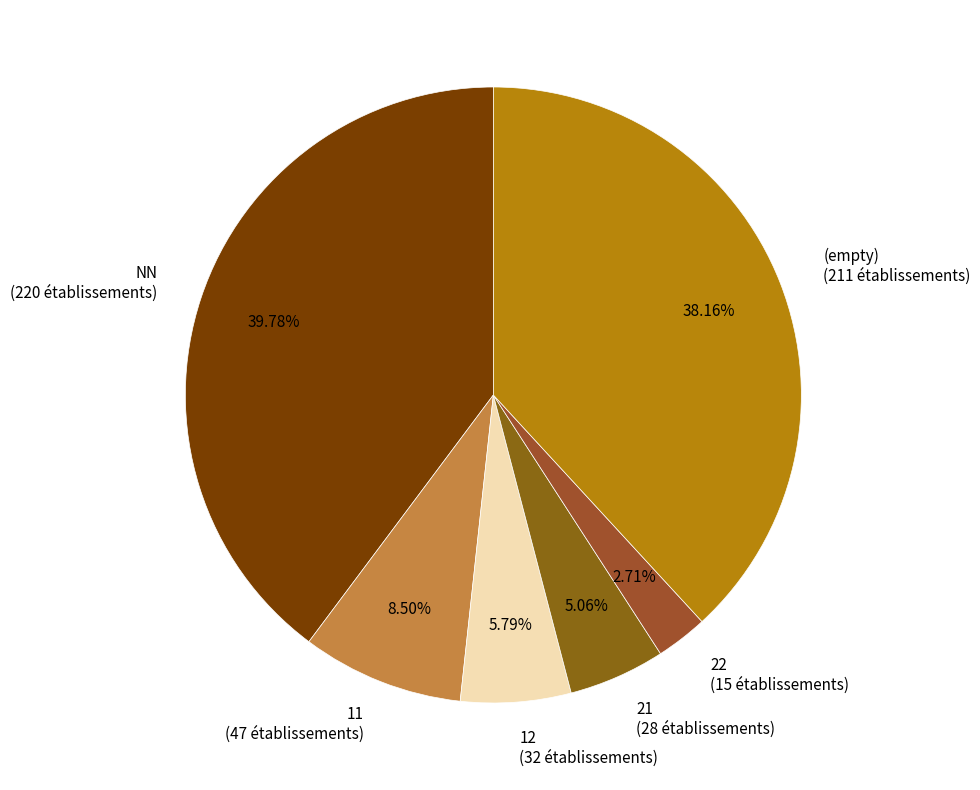

Rank the categories by value from highest to lowest.

NN (220 établissements), (empty) (211 établissements), 11 (47 établissements), 12 (32 établissements), 21 (28 établissements), 22 (15 établissements)